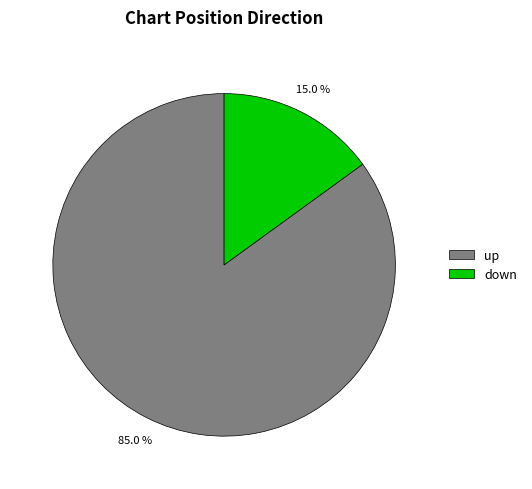

Does down represent more than half of the total?

No